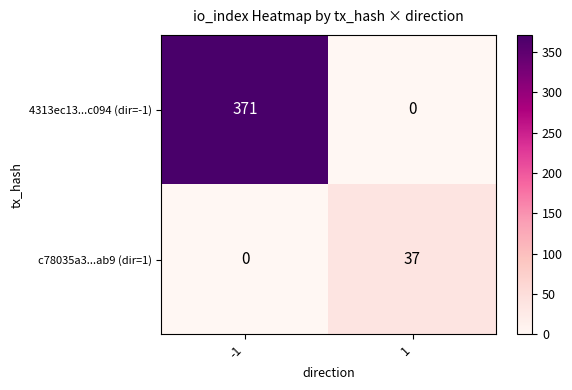

Which series has the largest total across all categories?

4313ec13...c094 (dir=-1)